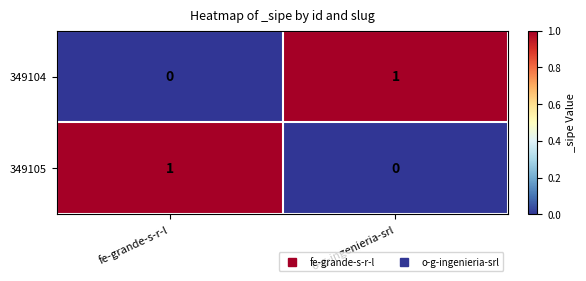

The 349104 series shows 0 at fe-grande-s-r-l. True or false?

True